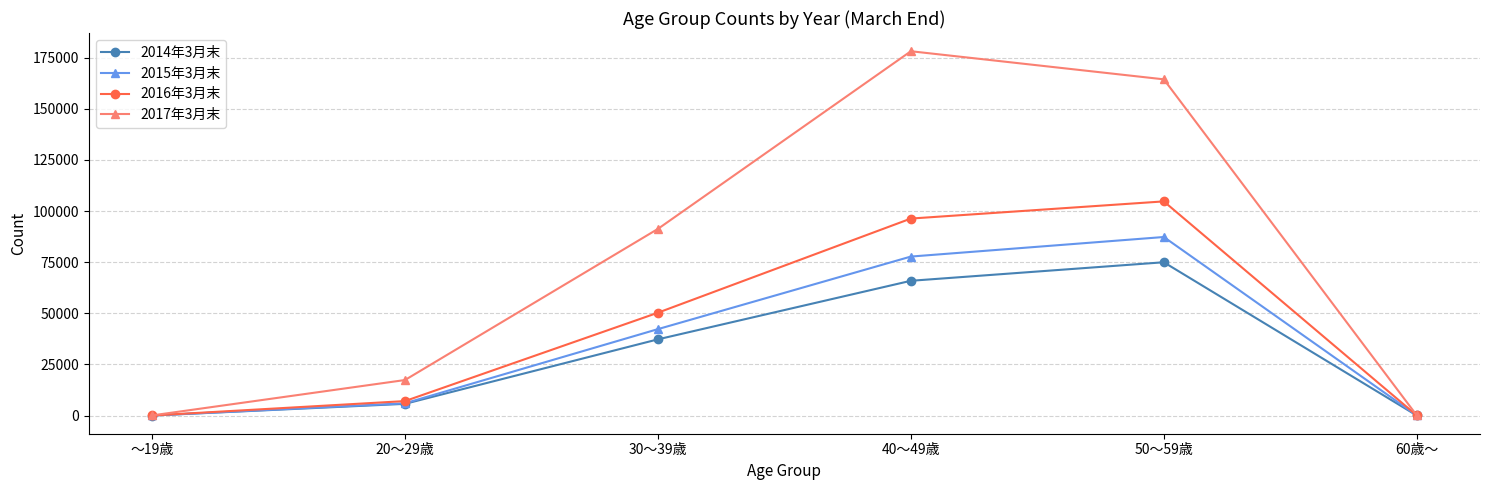

Which series has the largest total across all categories?

2017年3月末